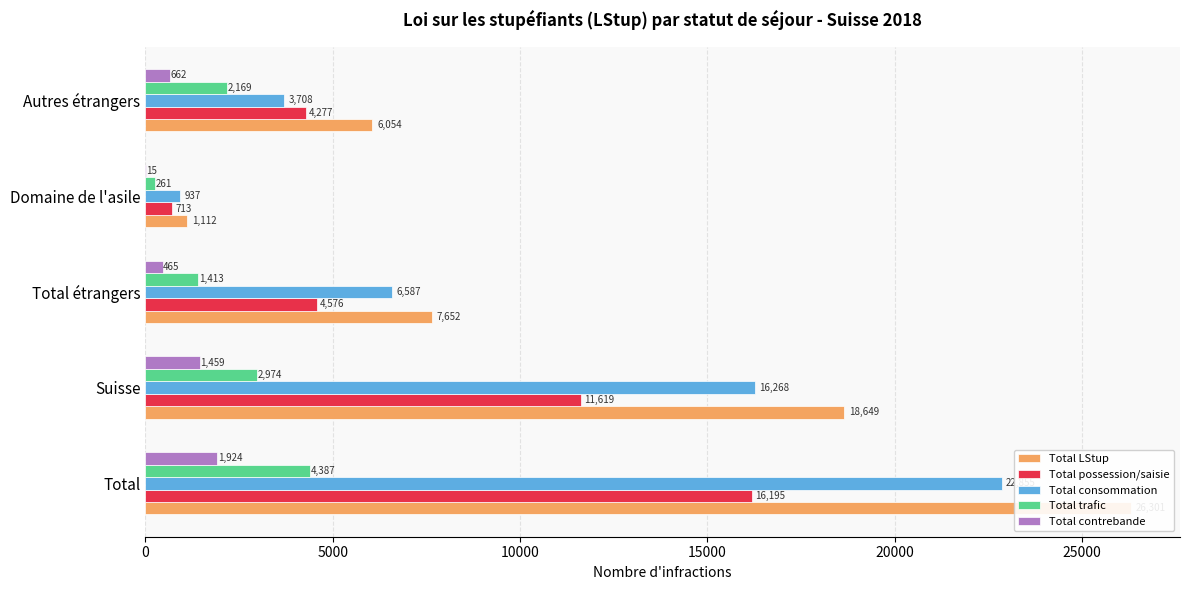

What is the spread (max minus min) of values at 0?

24377